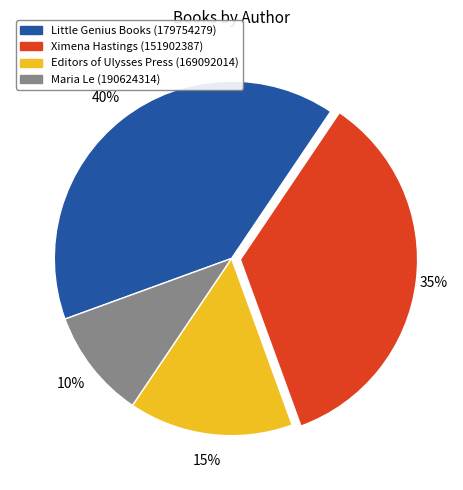

Rank the categories by value from lowest to highest.

Maria Le (190624314), Editors of Ulysses Press (169092014), Ximena Hastings (151902387), Little Genius Books (179754279)